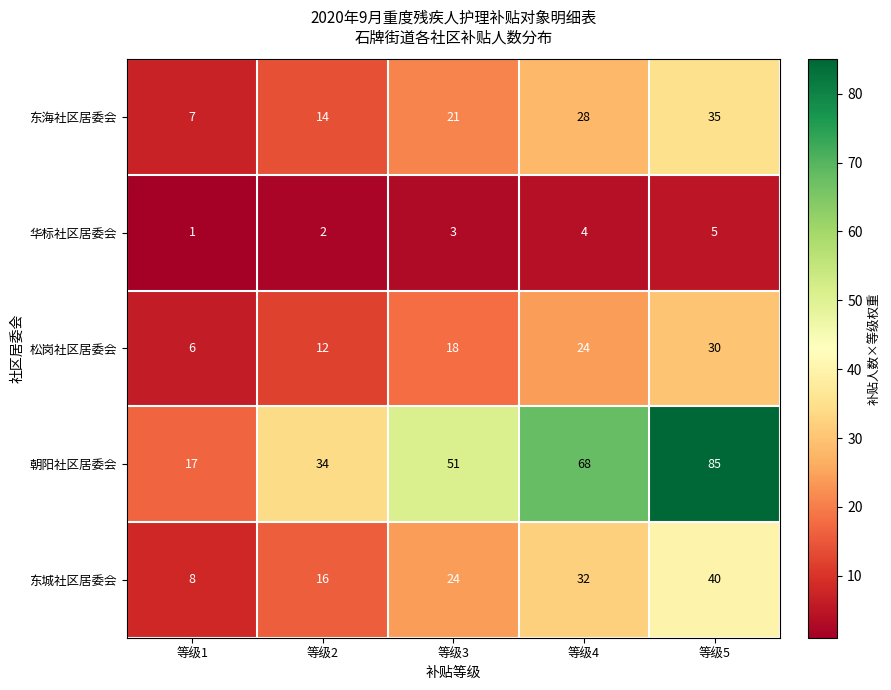

Reading left to right, what are all the values shown in this chart?

东海社区居委会: 7	14	21	28	35
华标社区居委会: 1	2	3	4	5
松岗社区居委会: 6	12	18	24	30
朝阳社区居委会: 17	34	51	68	85
东城社区居委会: 8	16	24	32	40